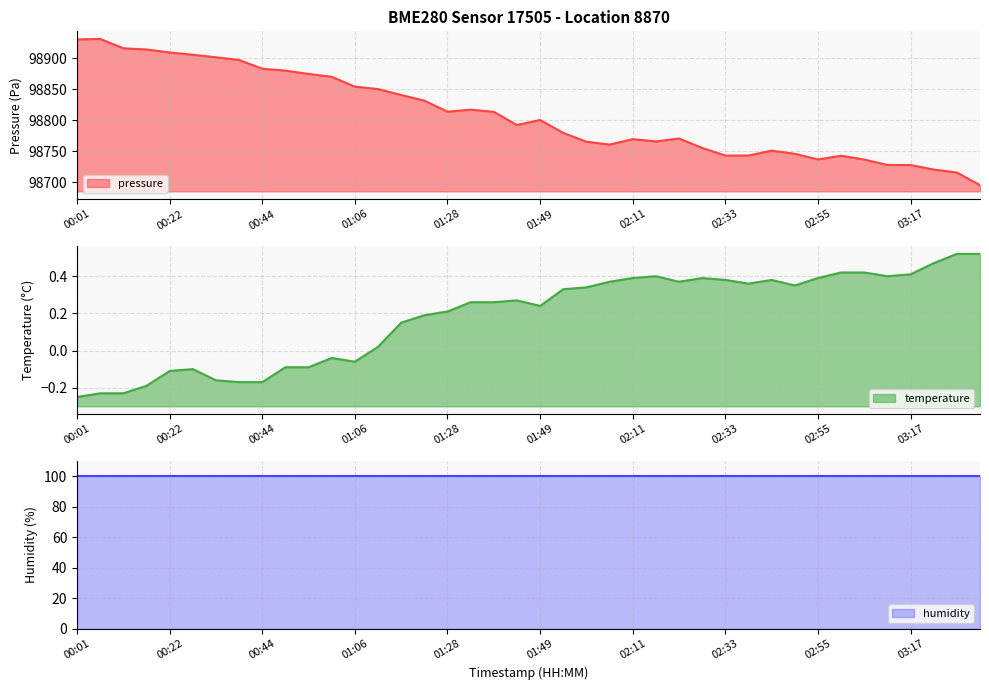

Read the pressure value at 00:12.

98916.2